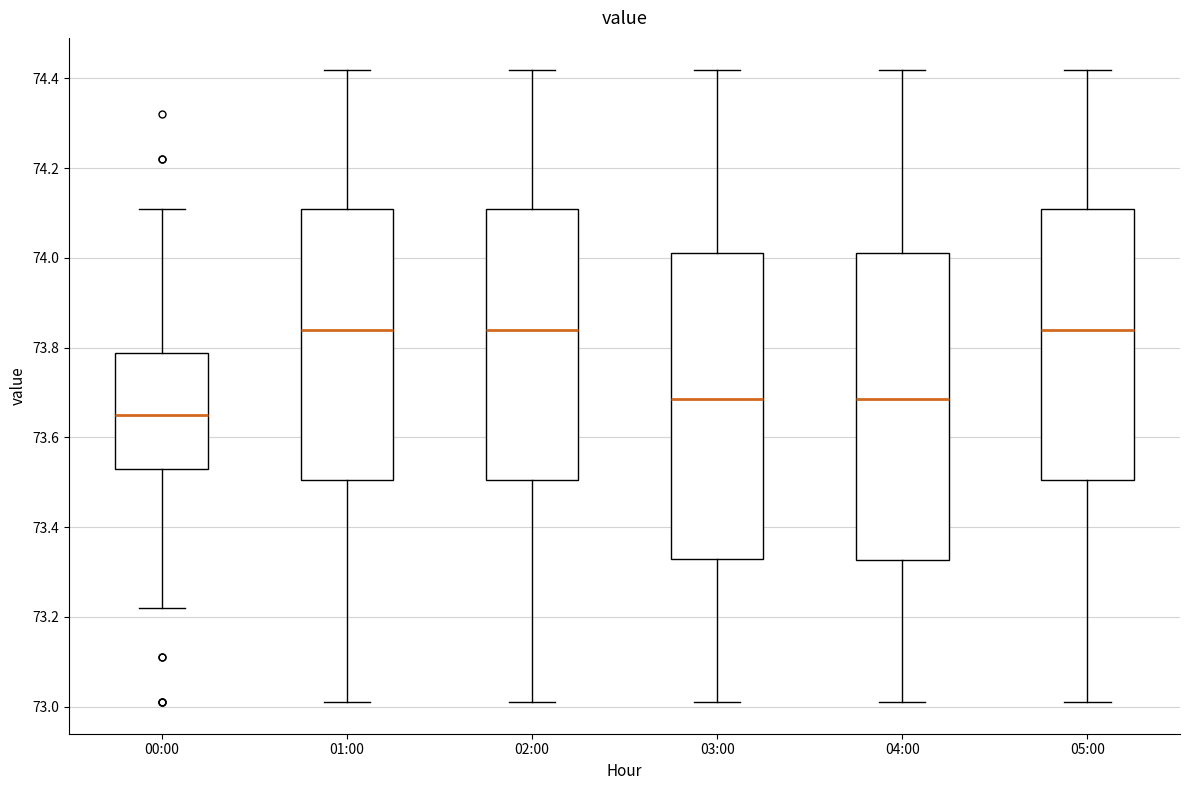

Where is the lower edge of the box for 03:00 on the y-axis? The values are not printed on the chart, so give them approximately, as read against the axis.

73.34